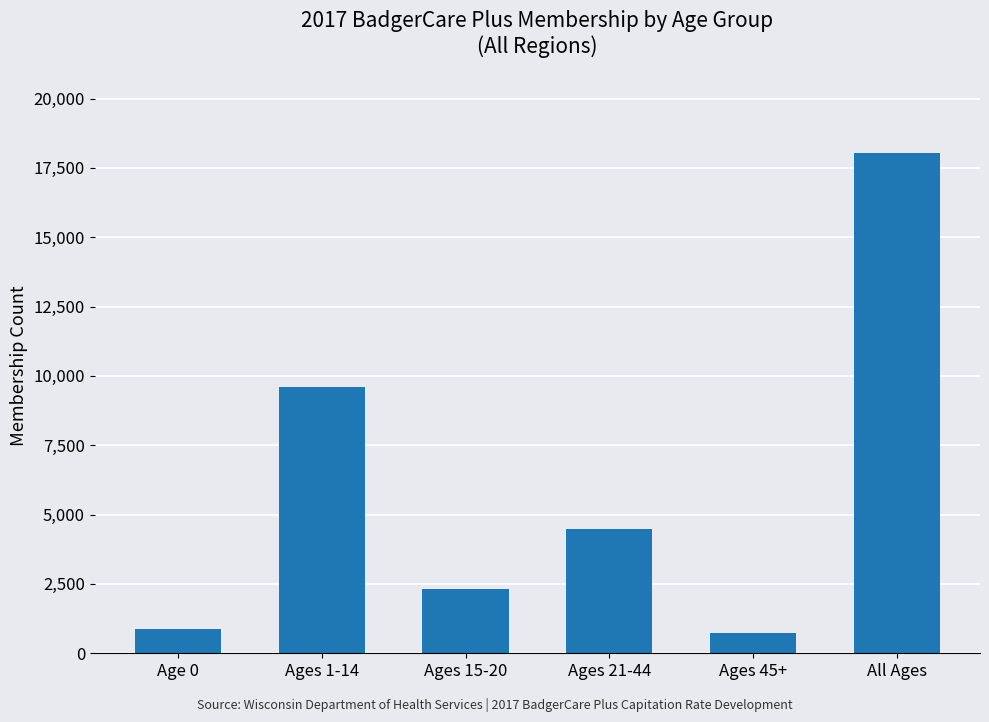

Approximately how many times larger is the value at Ages 21-44 compared to All Ages?

0.2